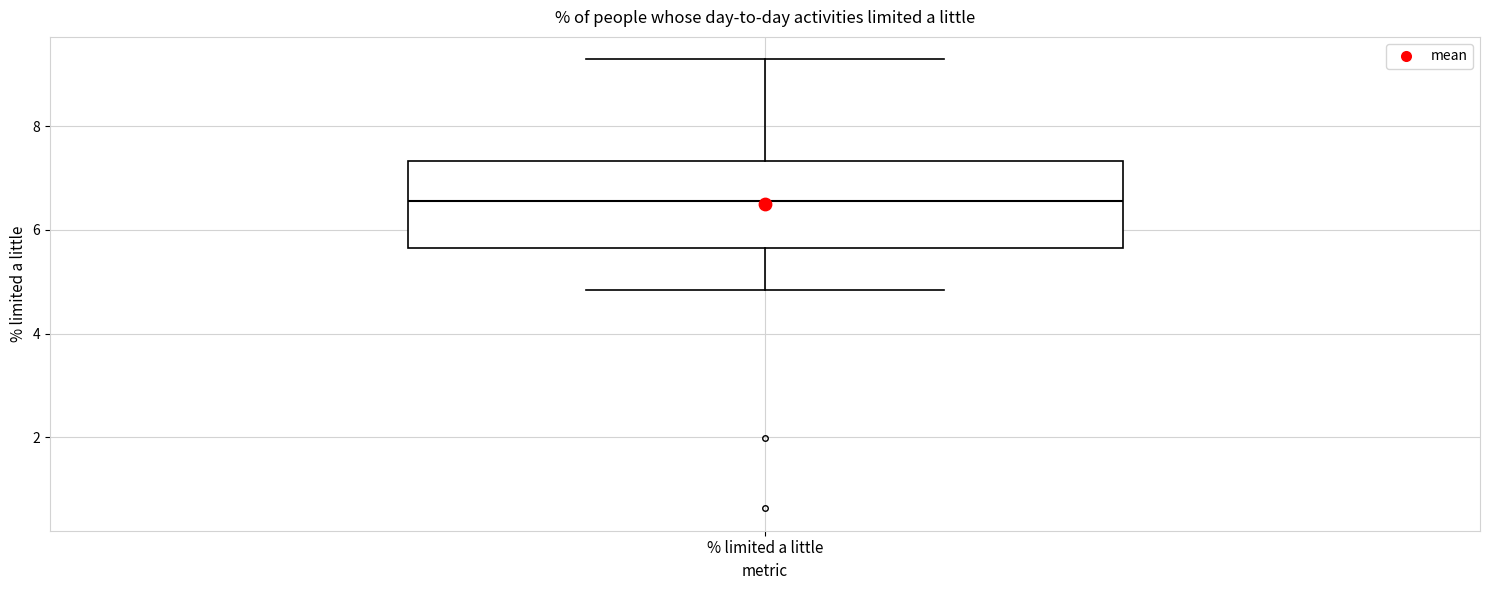

Transcribe this box plot: give where the median line is, the range the box spans, and where the two whiskers end, as read against the y-axis. The values are not printed on the chart, so give them approximately, as read against the axis.

median 6.6, box 5.6 to 7.4, whiskers 4.8 to 9.2